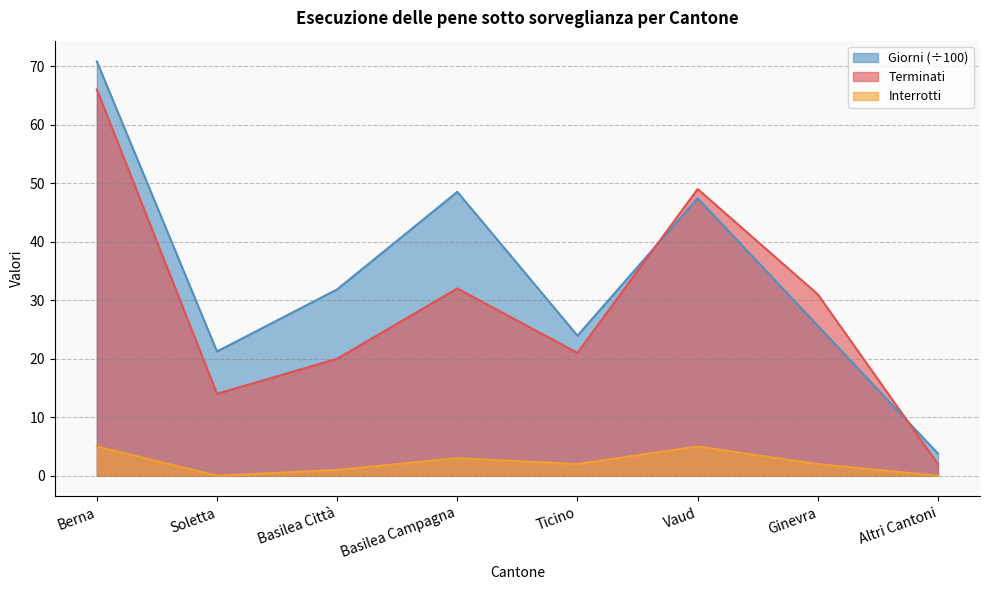

How many distinct data groups are displayed?

3